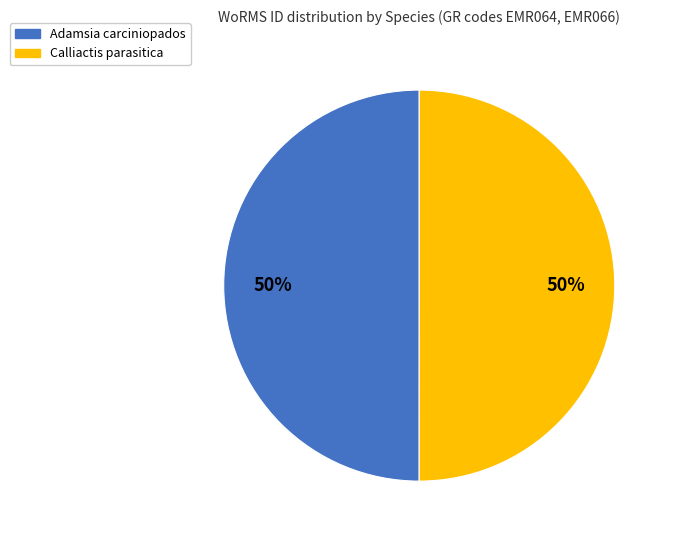

To the nearest percent, what is the combined percentage of Calliactis parasitica and Adamsia carciniopados?

100%